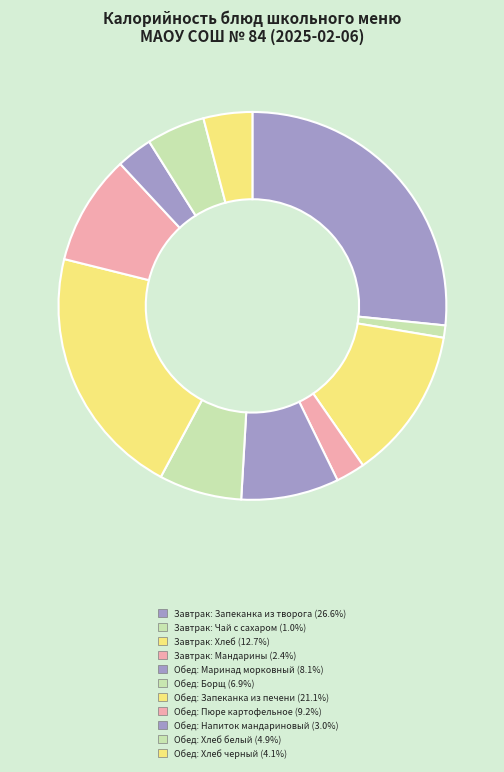

How many slices are in this pie chart?

11